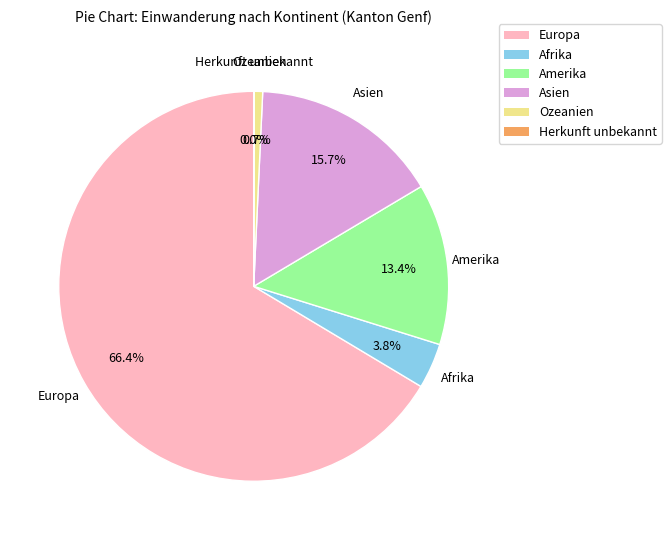

Which category accounts for the majority?

Europa